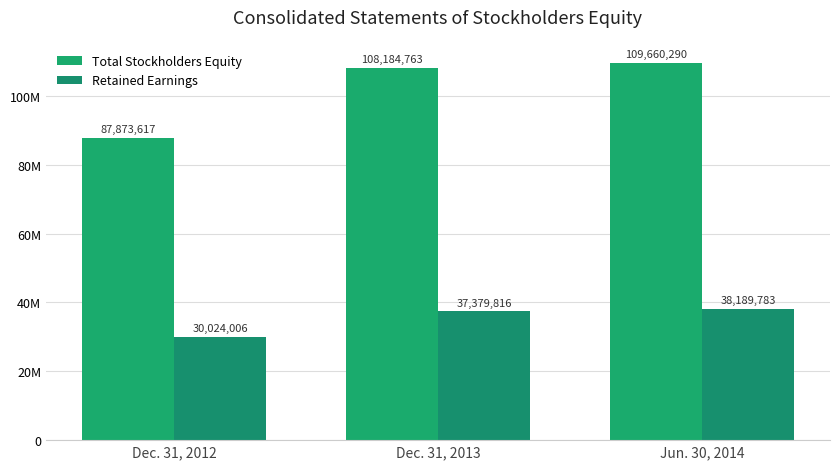

What are all the series names shown in the legend?

Total Stockholders Equity, Retained Earnings